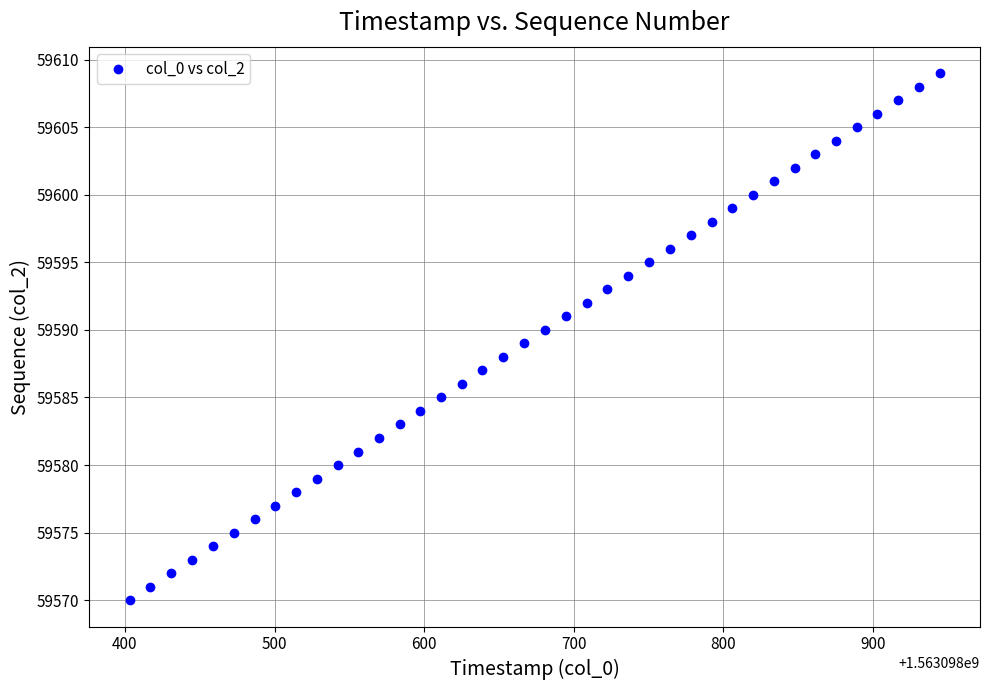

What is the range of Y values (max minus min)?

39